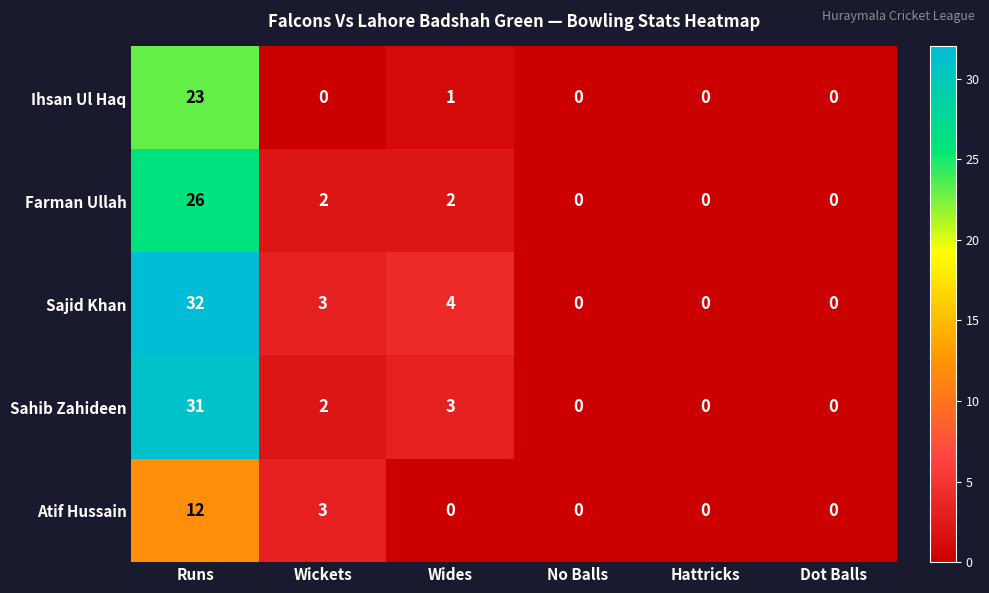

How many Atif Hussain values are between 0 and 3?

5